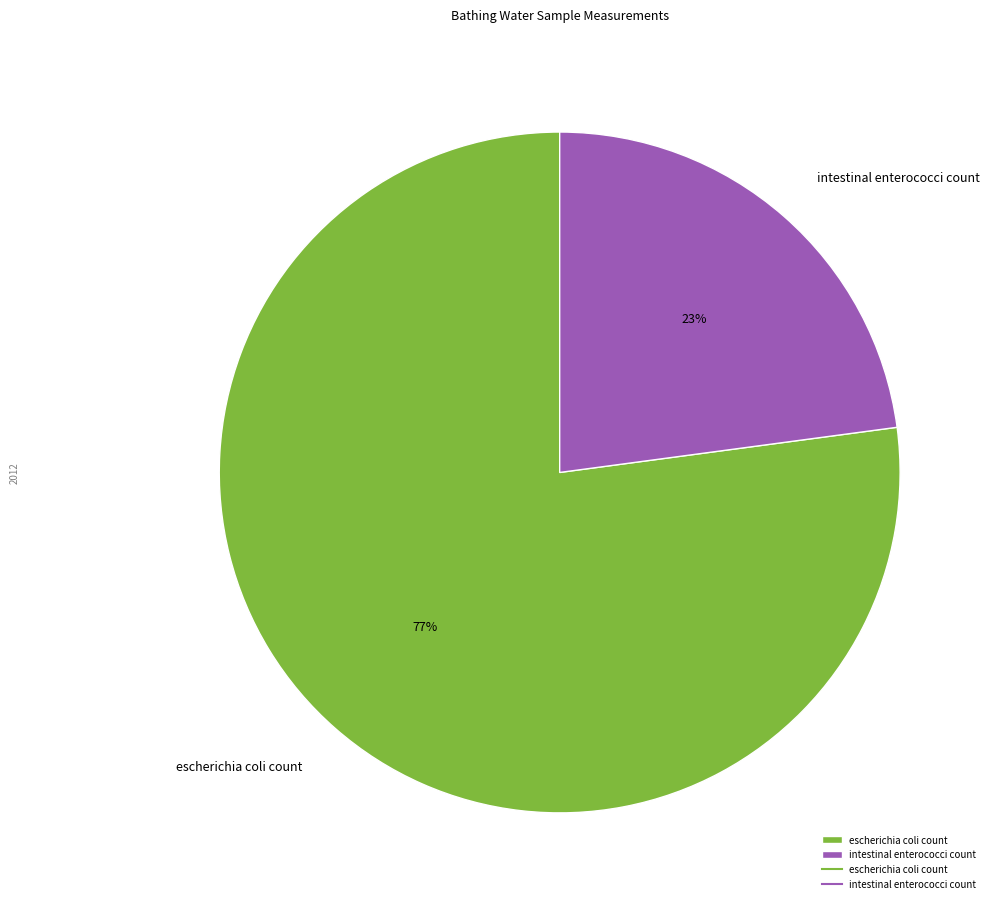

Which slice is the largest?

escherichia coli count